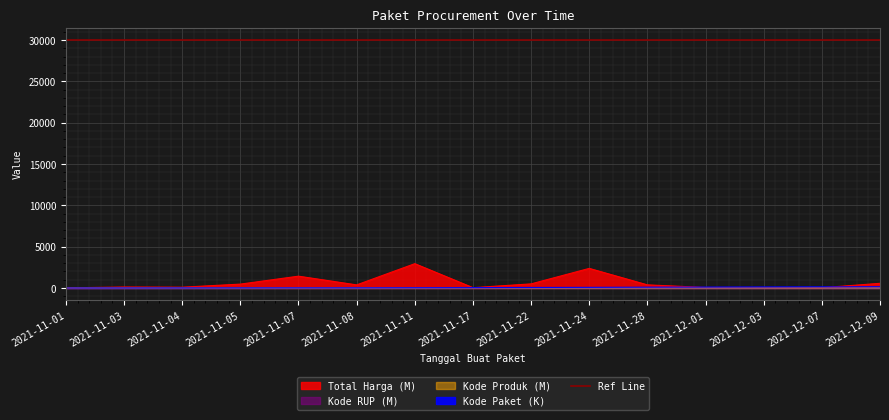

What position from the left is 2021-12-09?

15